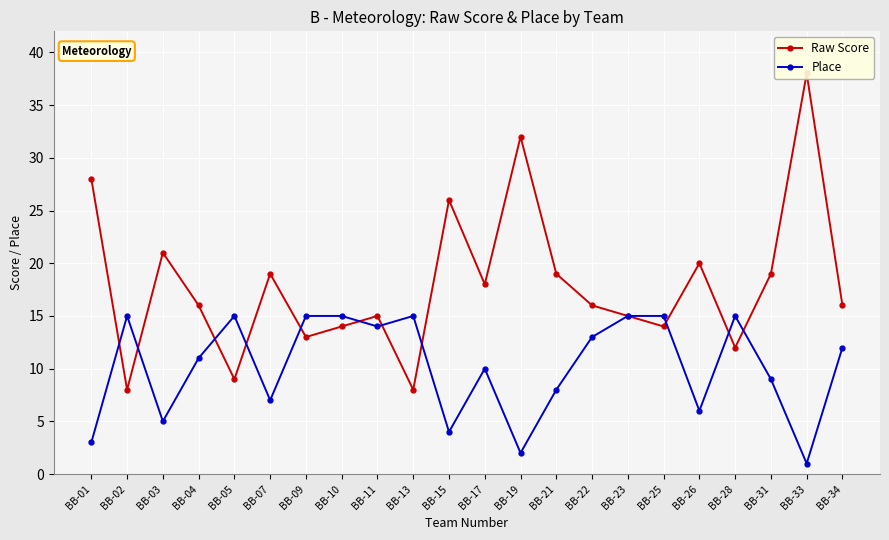

What is the value of the Raw Score point at the 19th from the left?

12